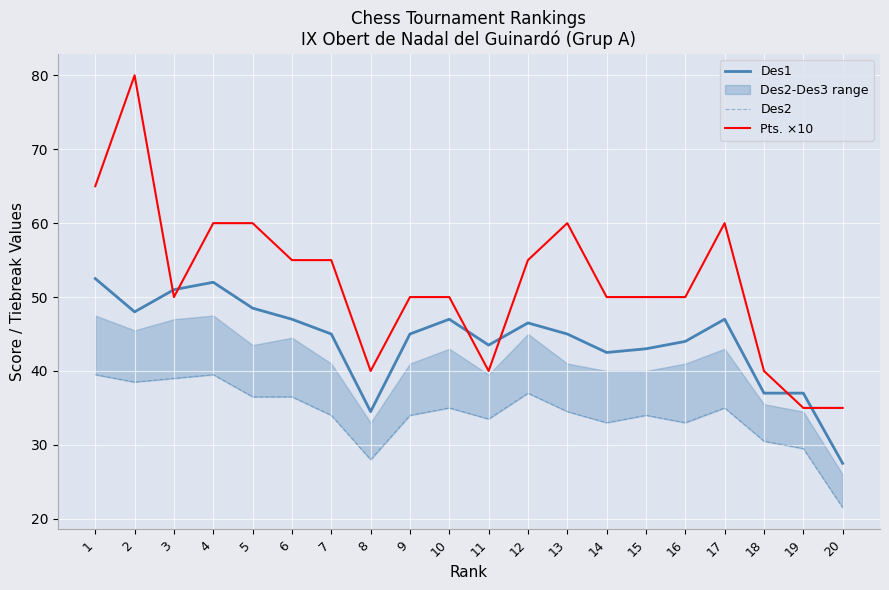

Which has a higher value, 10 or 6?

10